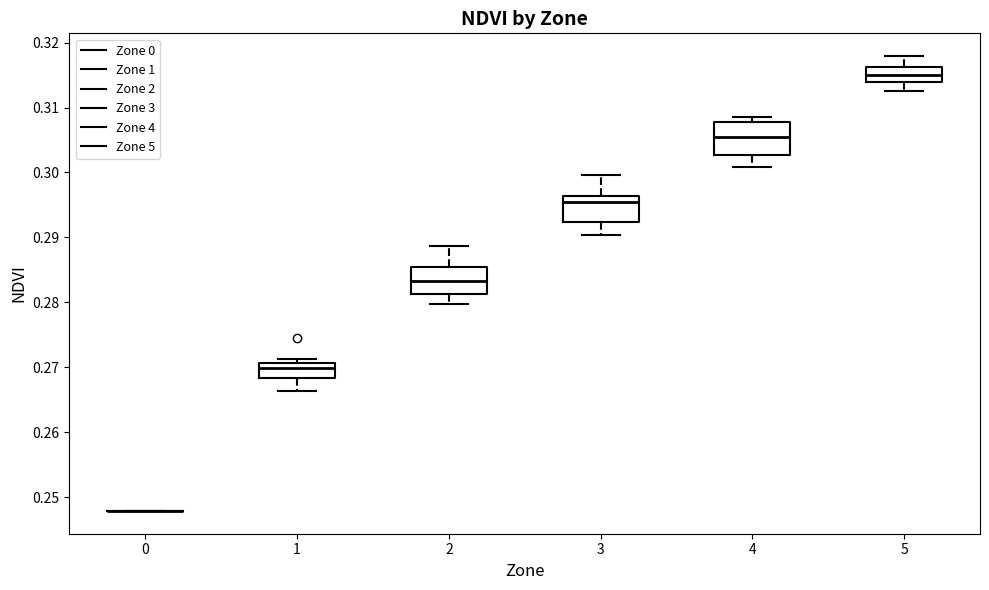

Reading left to right, read every box against the y-axis: the position of its median line, the range the box covers, and the ends of its whiskers. The values are not printed on the chart, so give them approximately, as read against the axis.

0: box collapsed to a line at 0.248, whiskers 0.248 to 0.248
1: median 0.270, box 0.268 to 0.271, whiskers 0.266 to 0.271 (just above the box's upper edge)
2: median 0.283, box 0.281 to 0.285, whiskers 0.280 to 0.289
3: median 0.296 (just below the box's upper edge), box 0.292 to 0.296, whiskers 0.290 to 0.300
4: median 0.305, box 0.303 to 0.308, whiskers 0.301 to 0.309
5: median 0.315, box 0.314 to 0.316, whiskers 0.313 to 0.318